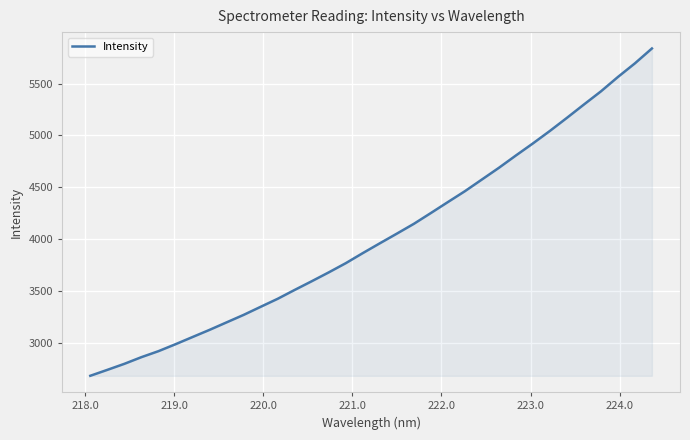

What is the difference between the maximum and minimum values?

3158.7